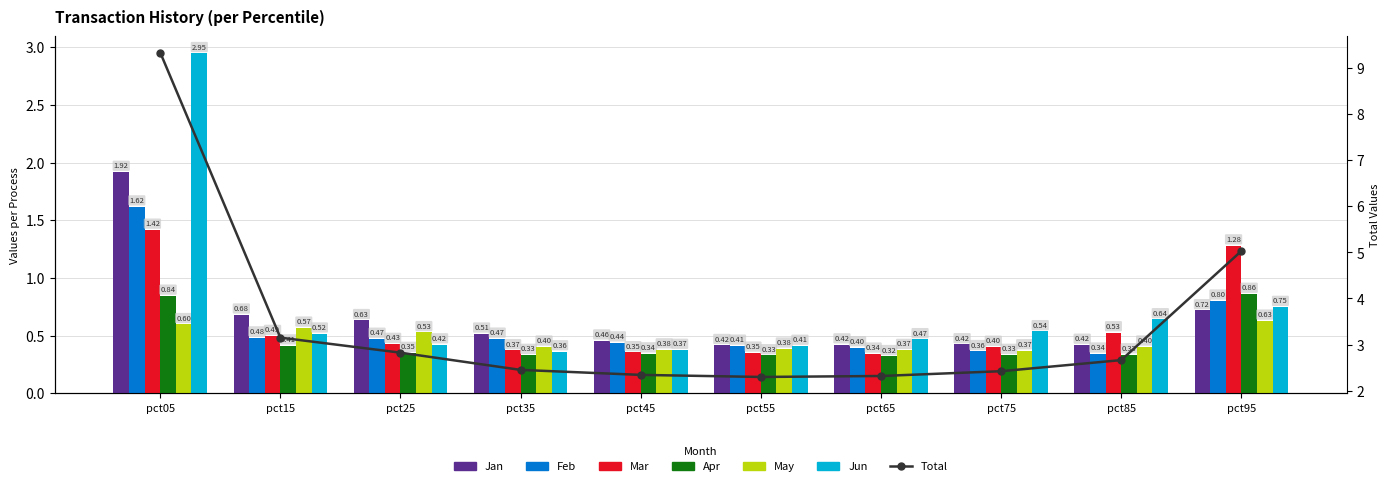

The value of Jan at pct65 is 0.4. True or false?

True